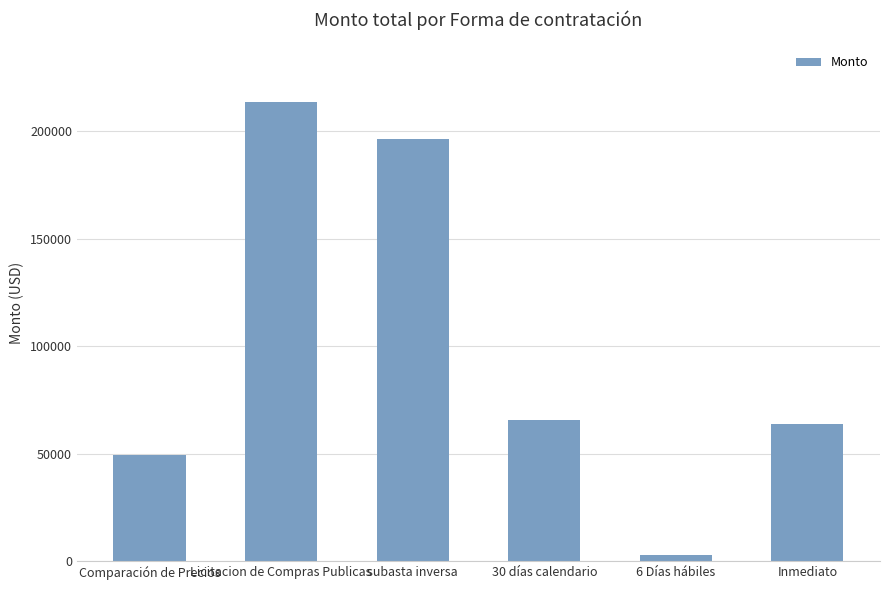

What is the change in value from subasta inversa to Inmediato?

-132122.3